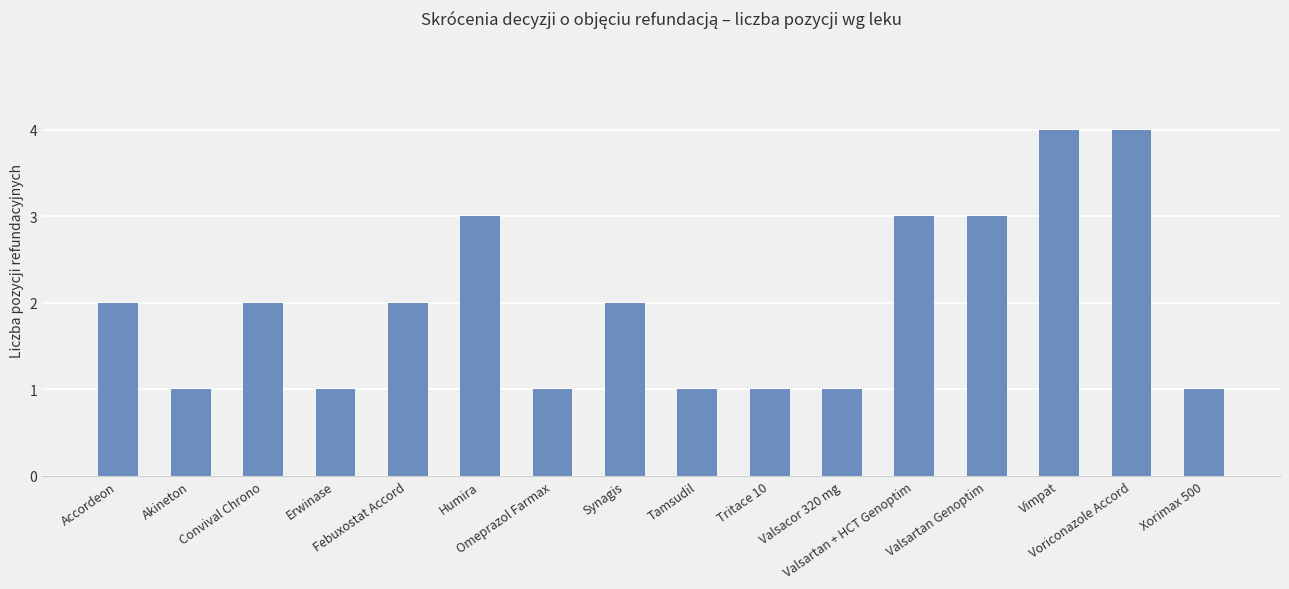

Is it true that the value at Xorimax 500 is 1?

True